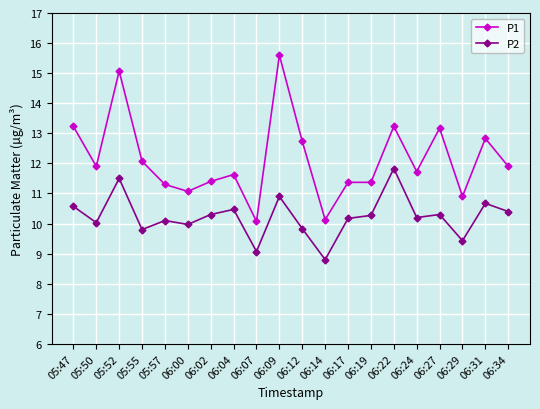

True or false: P1 and P2 cross at least once.

False